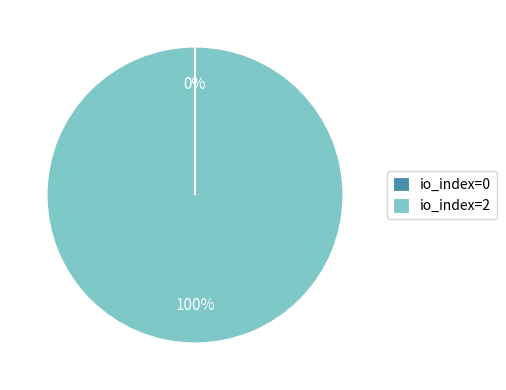

Which slice is the largest?

io_index=2